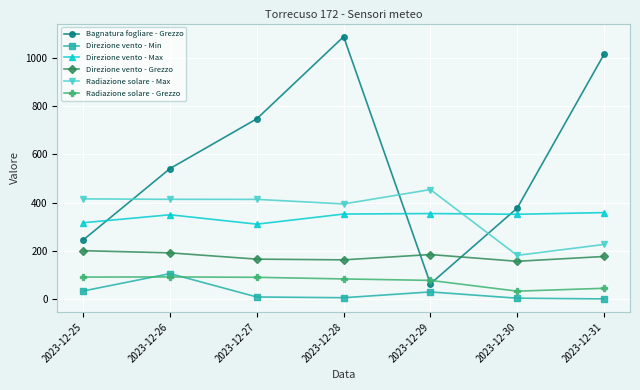

What is the value of the Direzione vento - Min point at the 1st from the left?

34.0